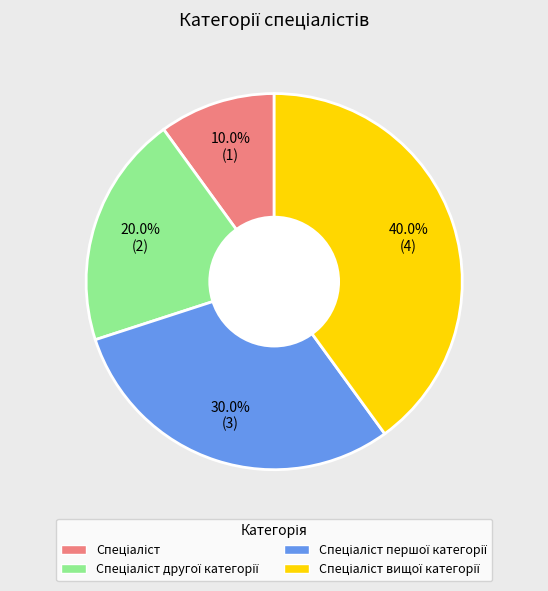

Does any single category account for the majority?

No